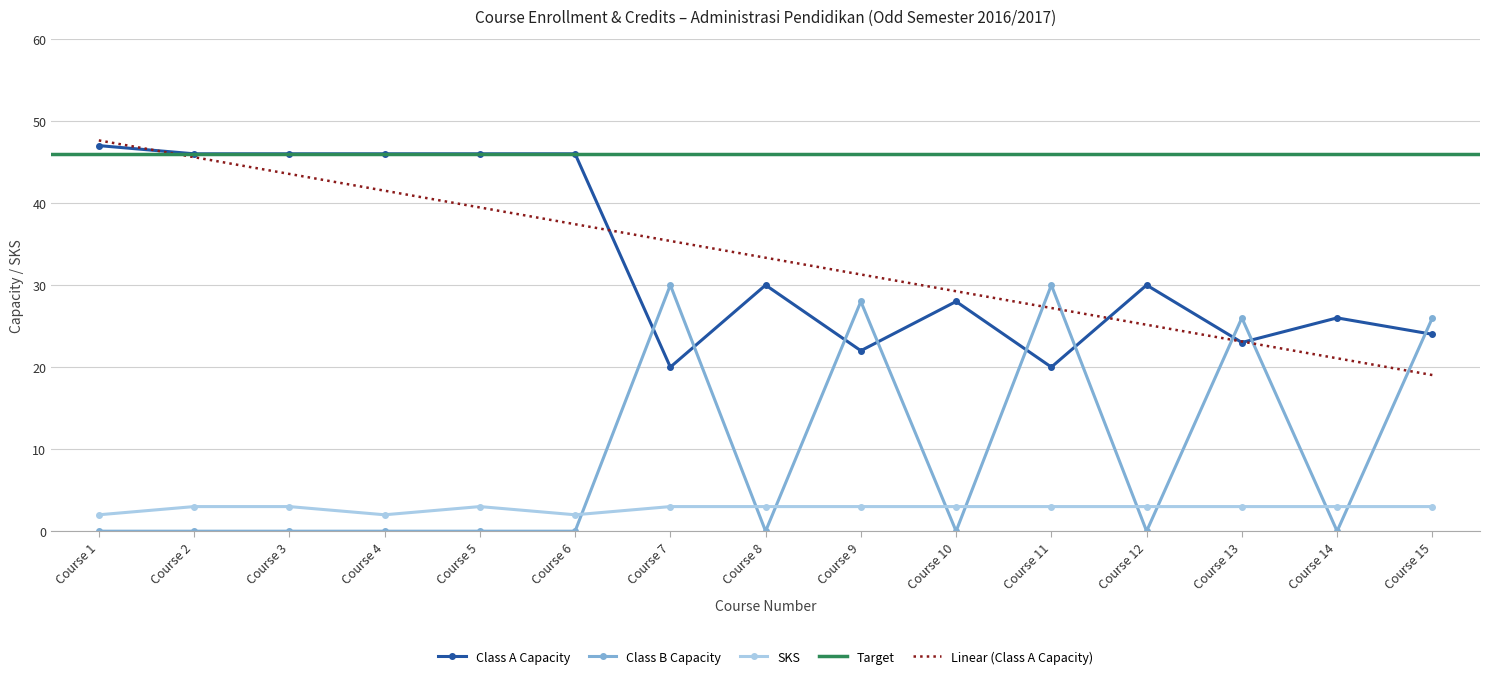

Reading right to left, list all the values displayed in this chart.

Class A Capacity: 24	26	23	30	20	28	22	30	20	46	46	46	46	46	47
Class B Capacity: 26	0	26	0	30	0	28	0	30	0	0	0	0	0	0
SKS: 3	3	3	3	3	3	3	3	3	2	3	2	3	3	2